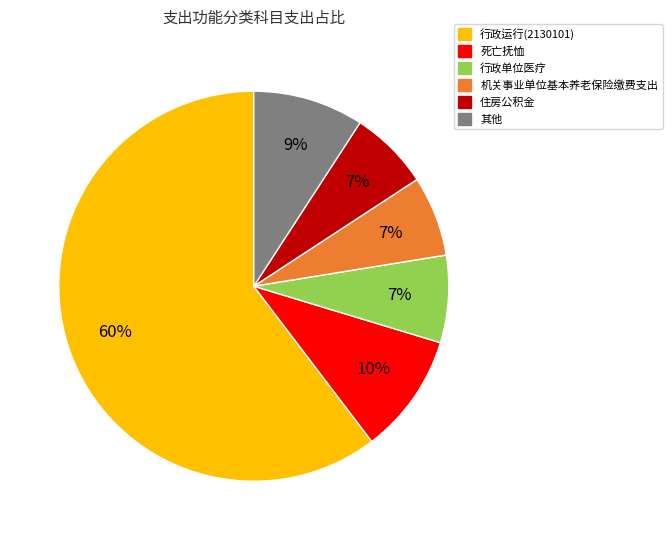

To the nearest percent, what is the average slice percentage?

17%